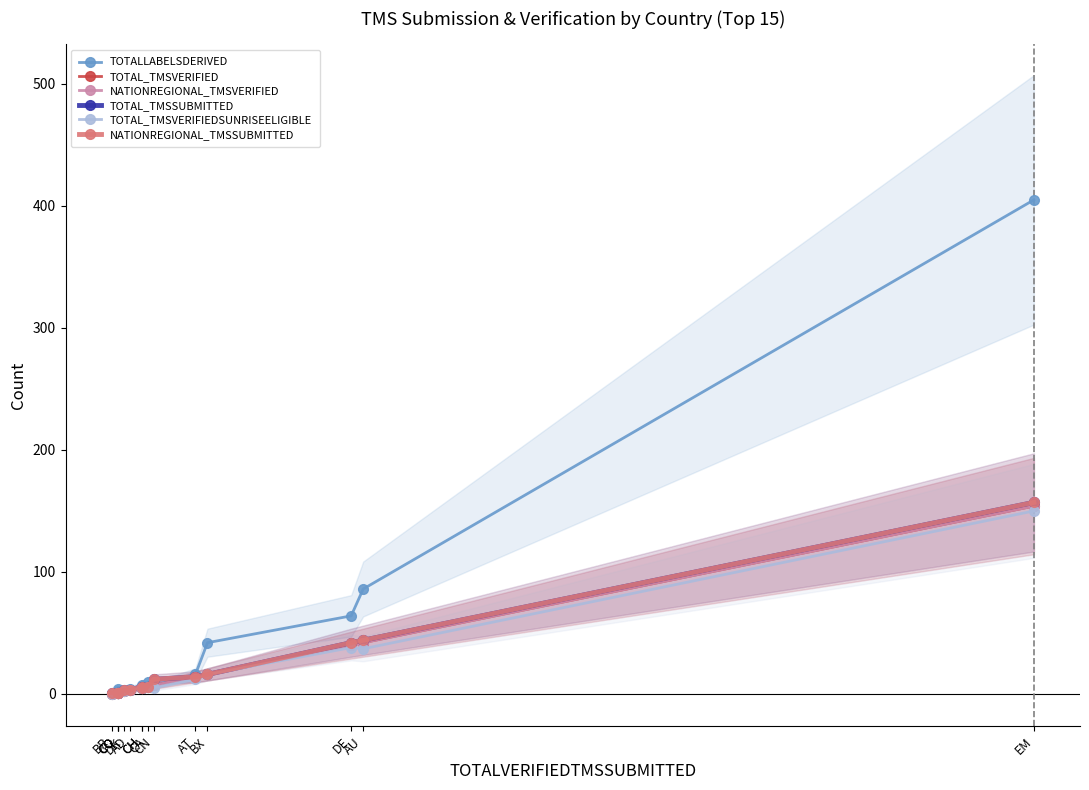

What is the difference between the second highest and minimum values in the NATIONREGIONAL_TMSSUBMITTED series?

43